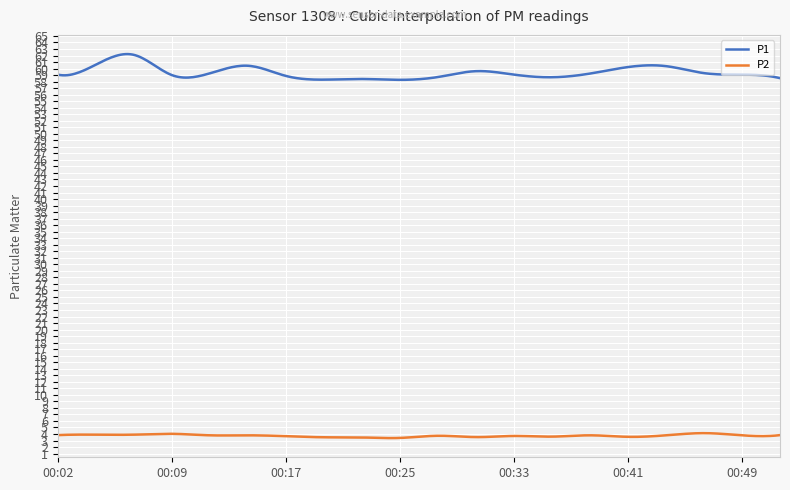

Which series has the widest spread of values?

P1